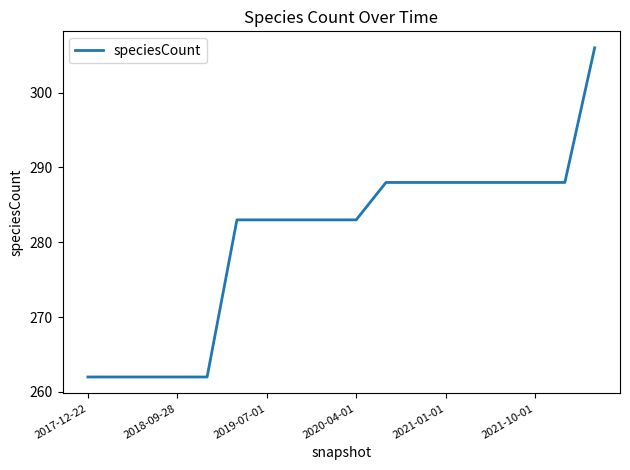

What is the difference between the maximum and minimum values?

44